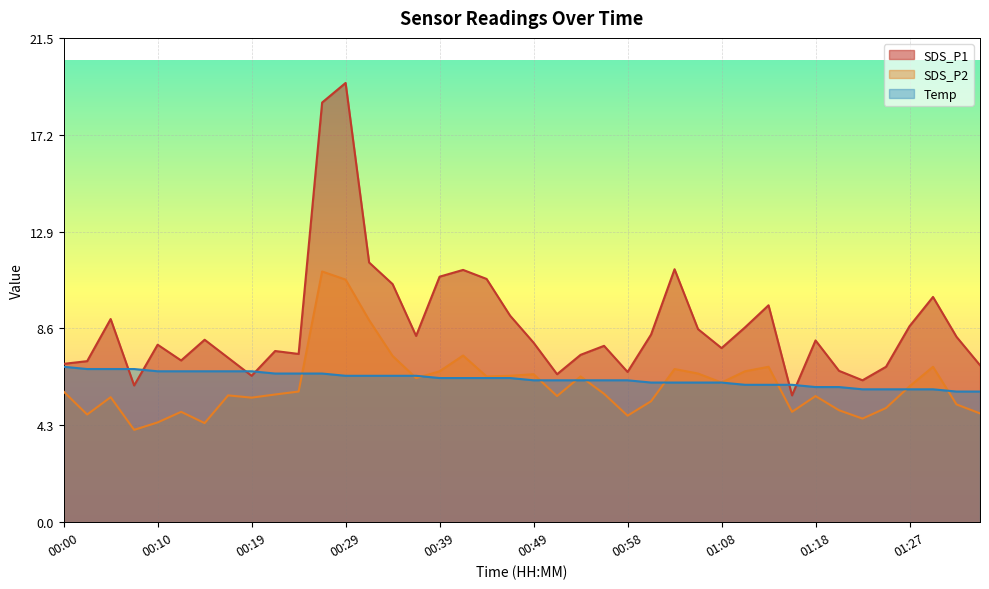

What is the sum of the Temp values at 01:32 and 00:24?

12.4